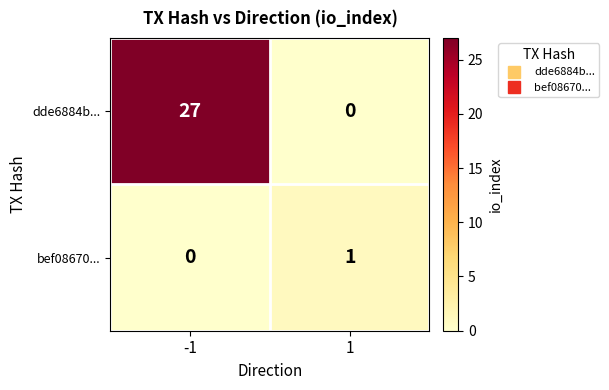

Rank the series by their maximum value, from lowest to highest.

bef08670..., dde6884b...